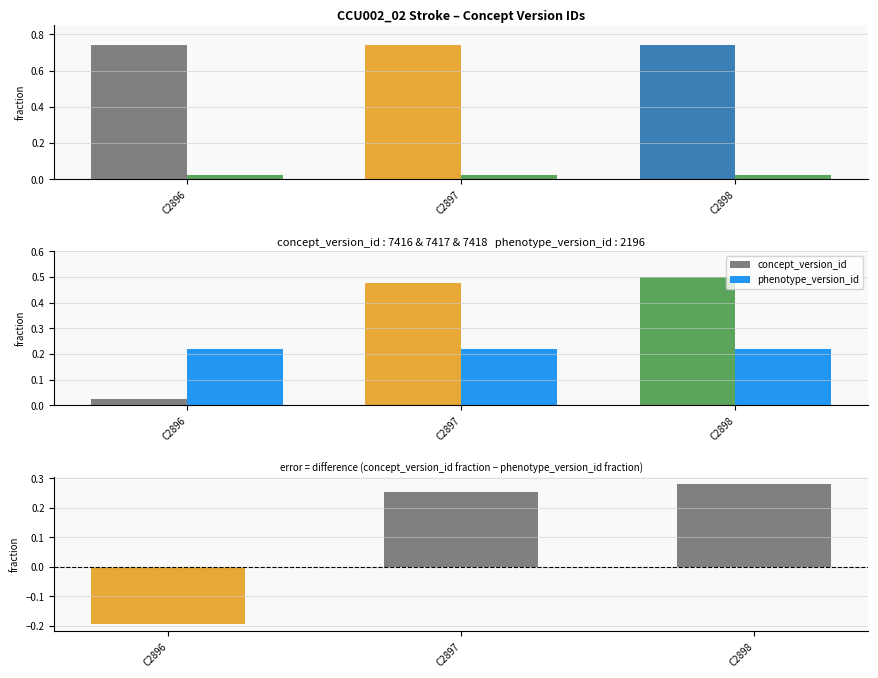

What is the sum of all difference values?

0.3